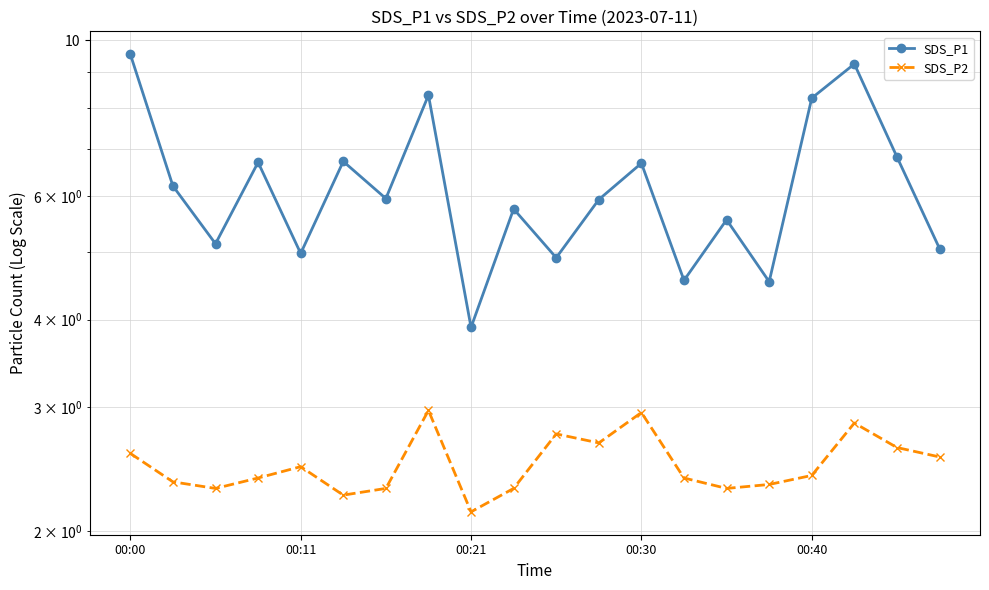

True or false: SDS_P1 and SDS_P2 intersect in this chart.

False